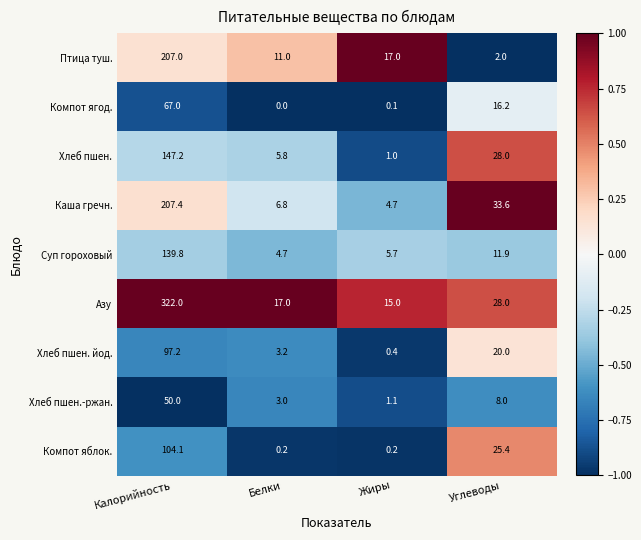

At which category is the sum across all series the highest?

Калорийность